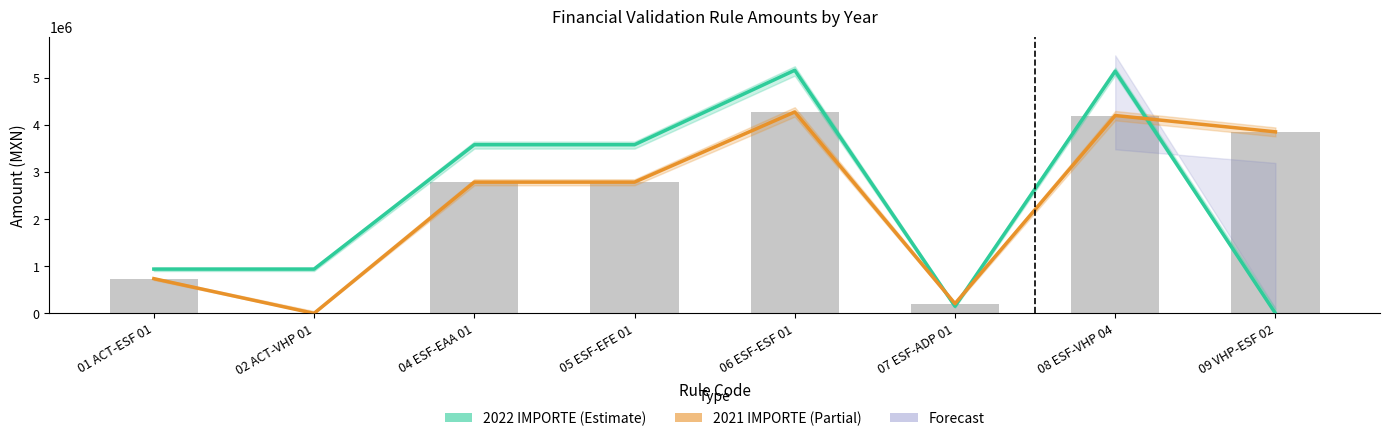

True or false: 2022 IMPORTE has a value of 940928.0 at 02 ACT-VHP 01.

True